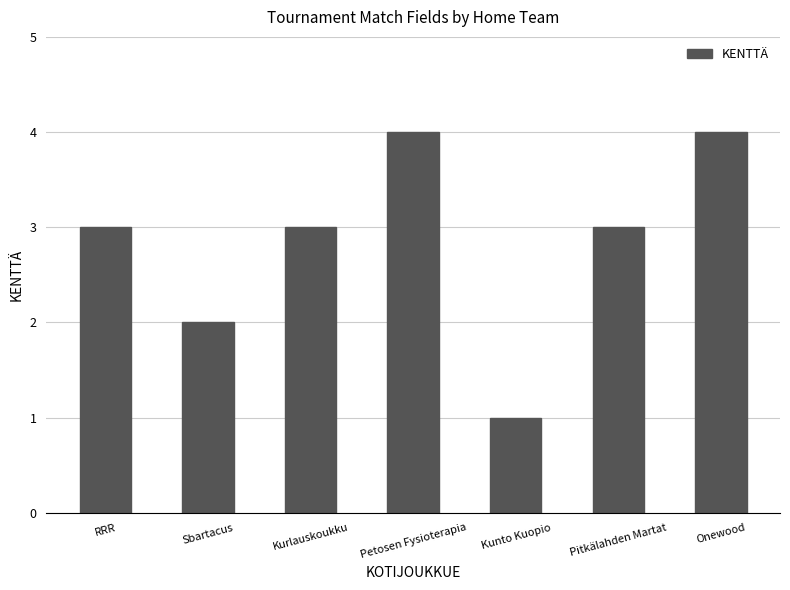

How many values are between 2 and 4?

6